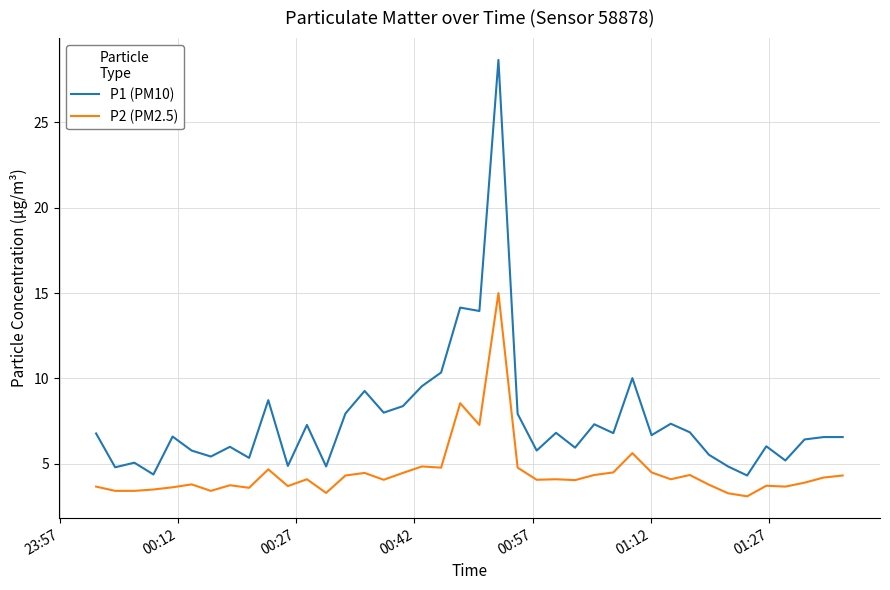

What is the difference between the maximum and minimum values in the P2 (PM2.5) series?

11.9